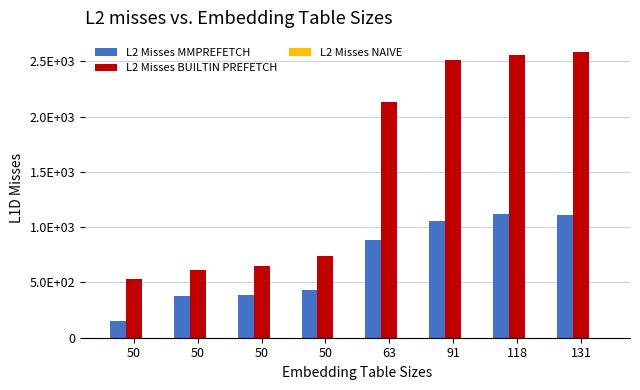

Does the chart contain stacked bars?

No